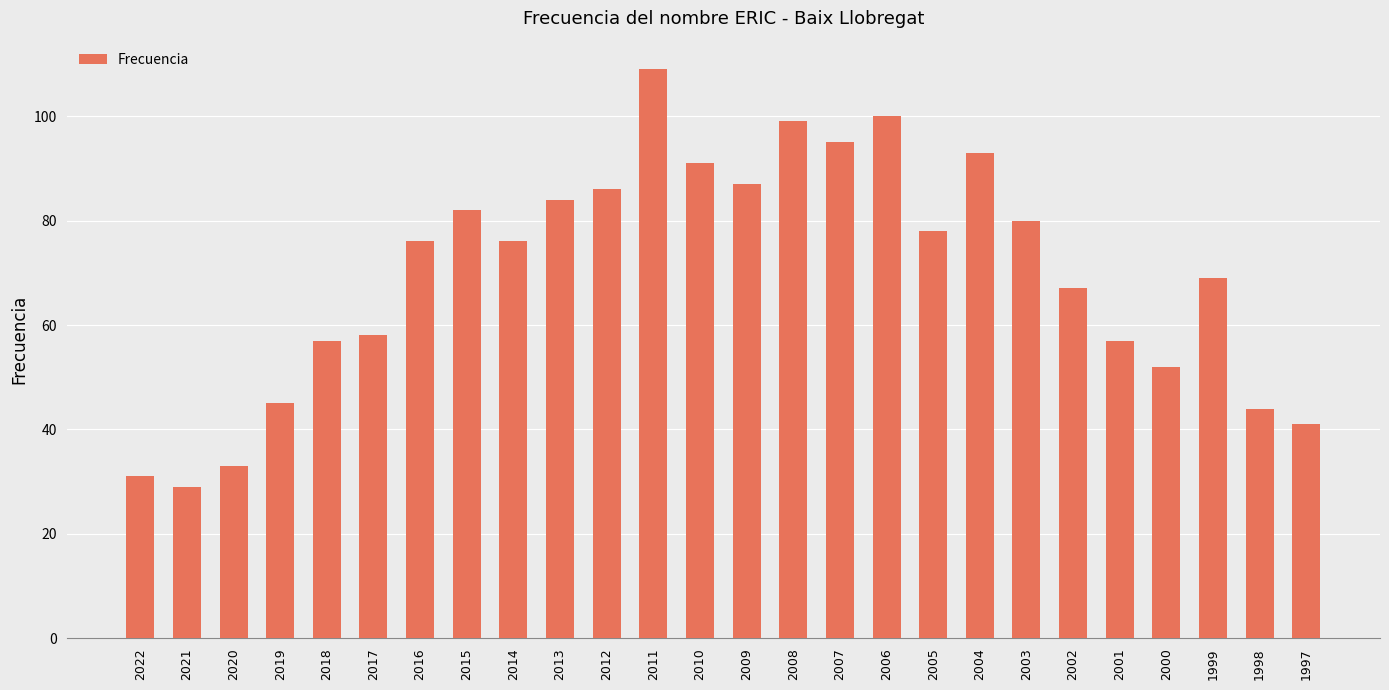

How many bars are there in total?

26